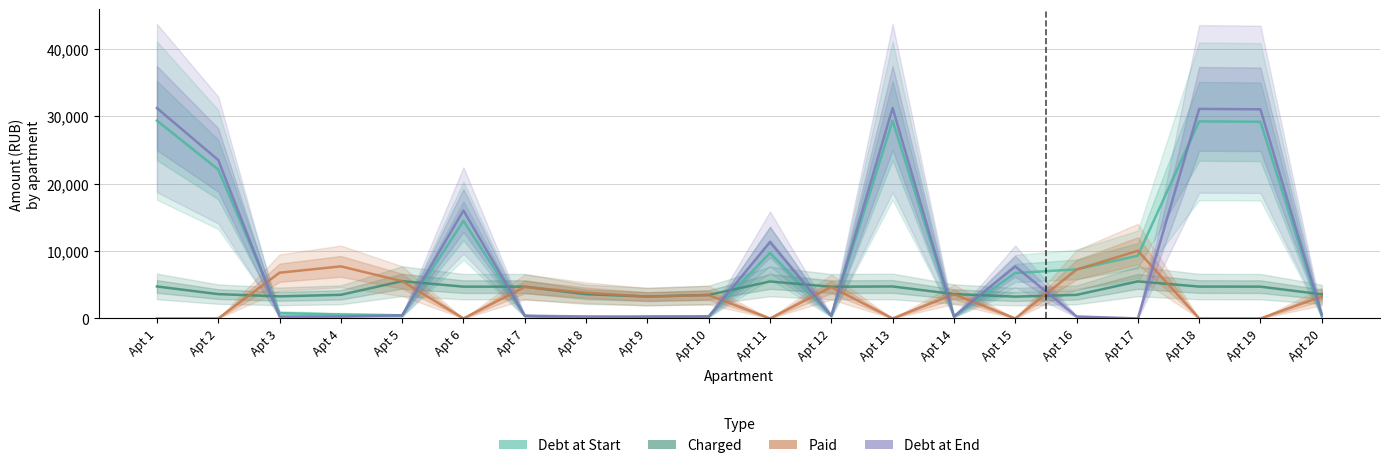

At which category does Charged reach its first local valley?

Apt 3